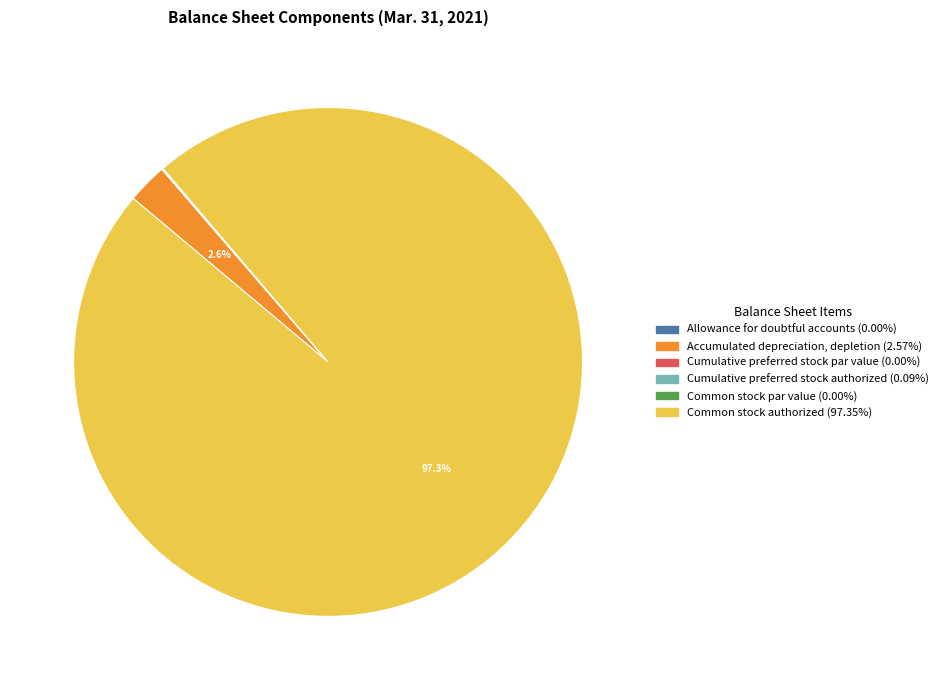

Does Common stock authorized account for over 50% of the chart?

Yes